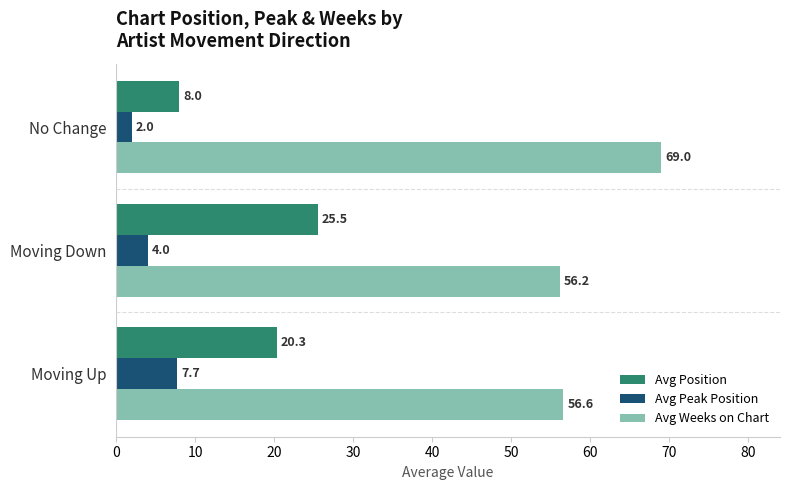

What is the average value of the Avg Weeks on Chart series?

60.6